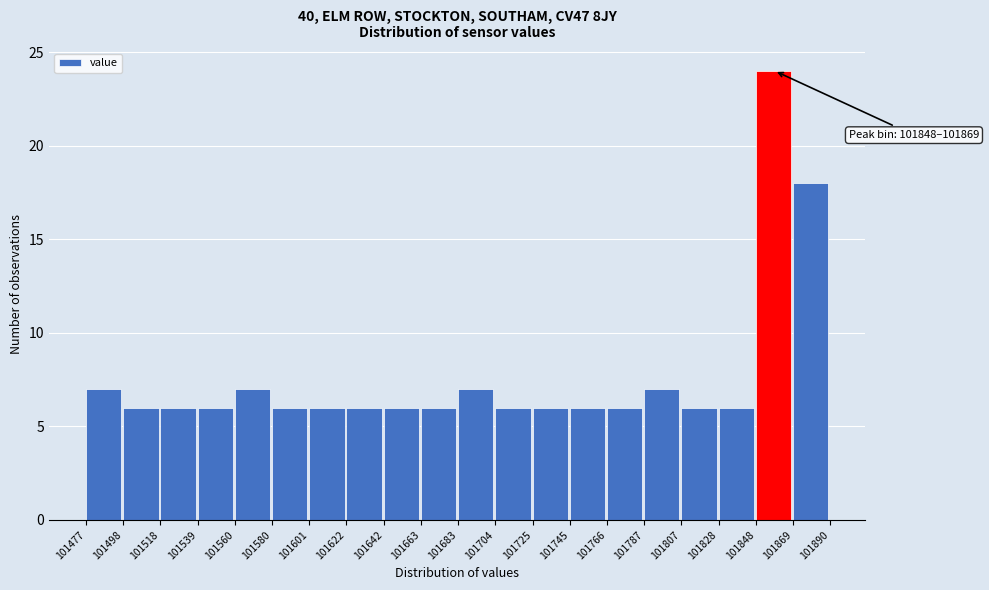

Over which range of the x-axis is the bar tallest?

101848 to 101869